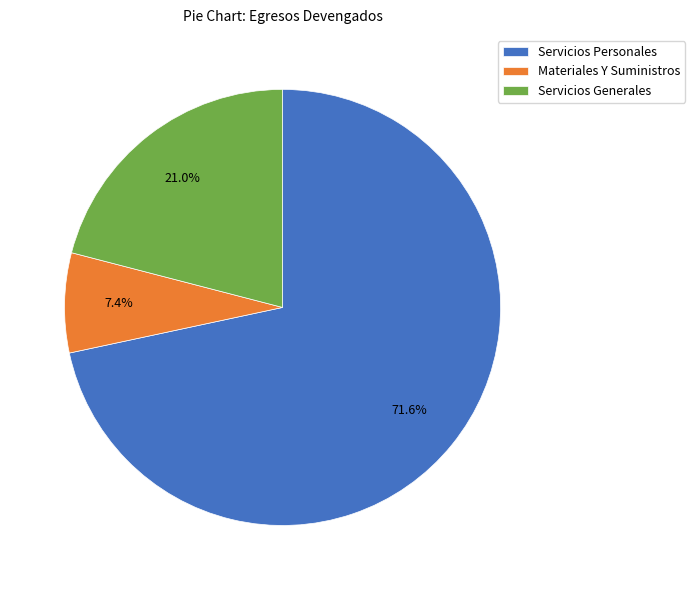

What percentage is the Servicios Generales slice, to the nearest percent?

21%